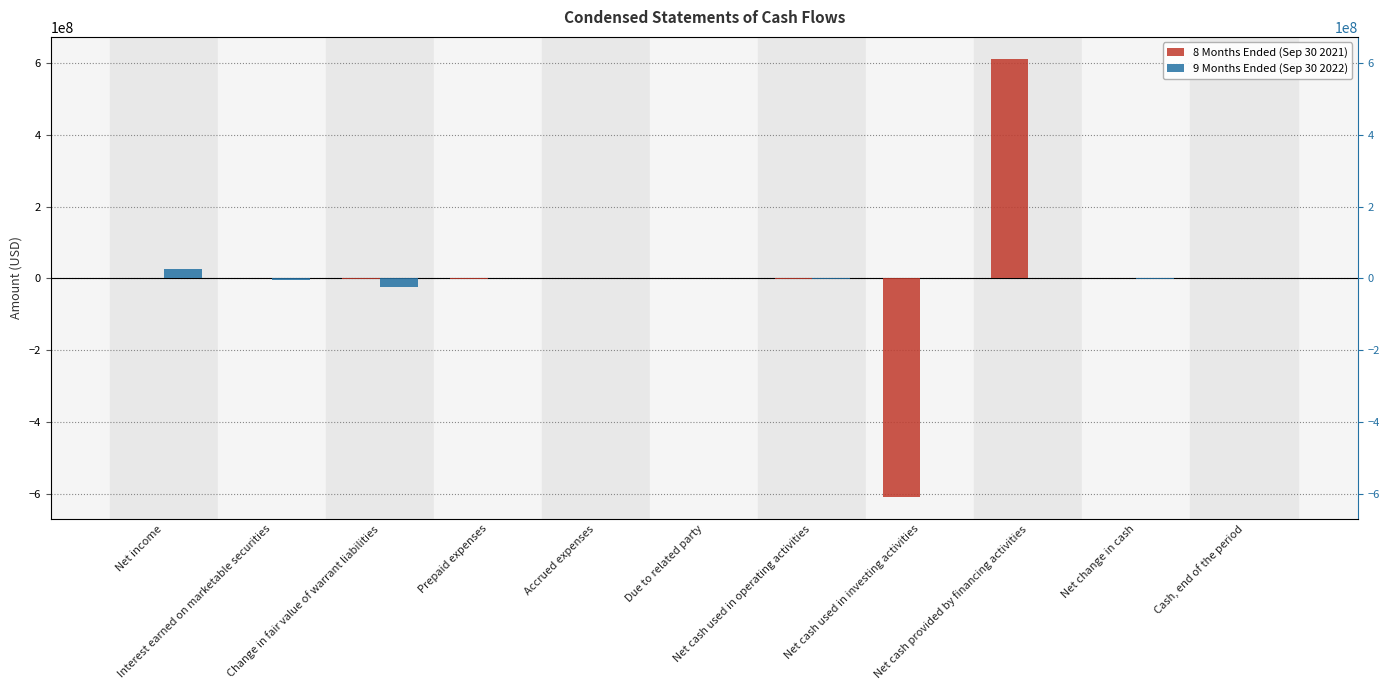

Which label corresponds to the largest value in the chart?

Net cash provided by financing activities